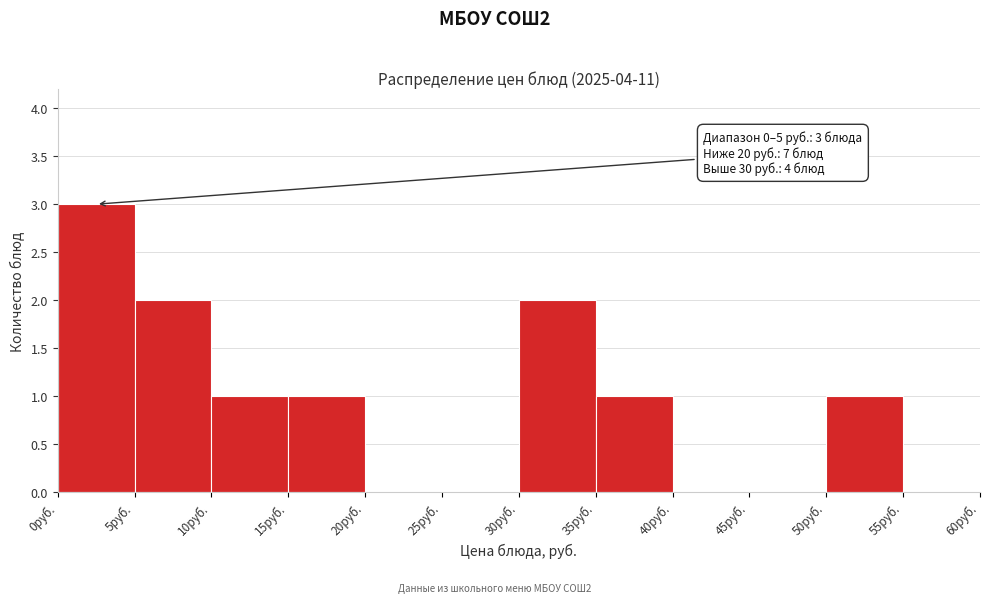

Over which range of the x-axis is the bar tallest?

0 to 5